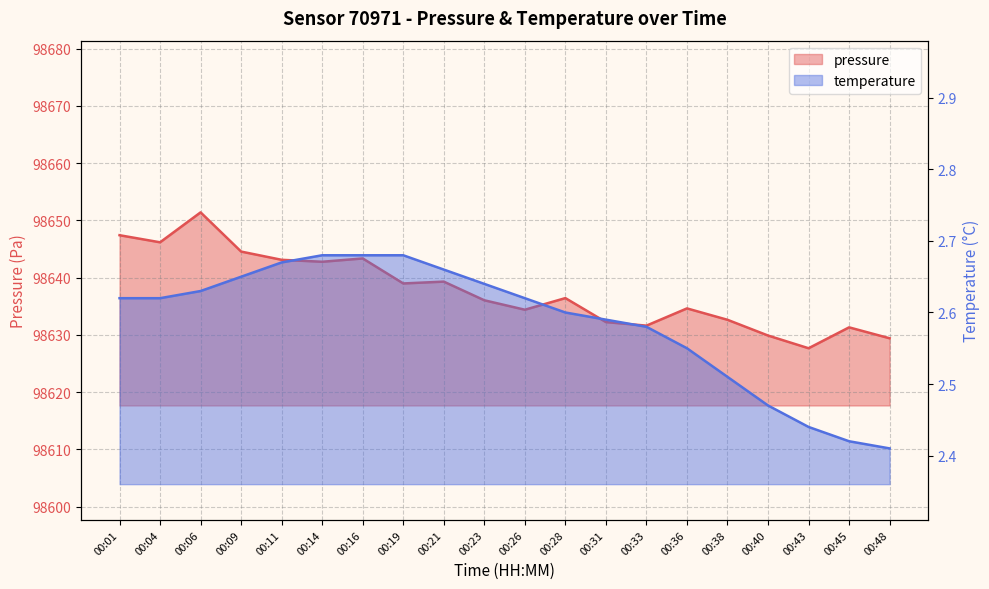

Rank the categories by temperature value from highest to lowest.

00:14, 00:16, 00:19, 00:11, 00:21, 00:09, 00:23, 00:06, 00:01, 00:04, 00:26, 00:28, 00:31, 00:33, 00:36, 00:38, 00:40, 00:43, 00:45, 00:48